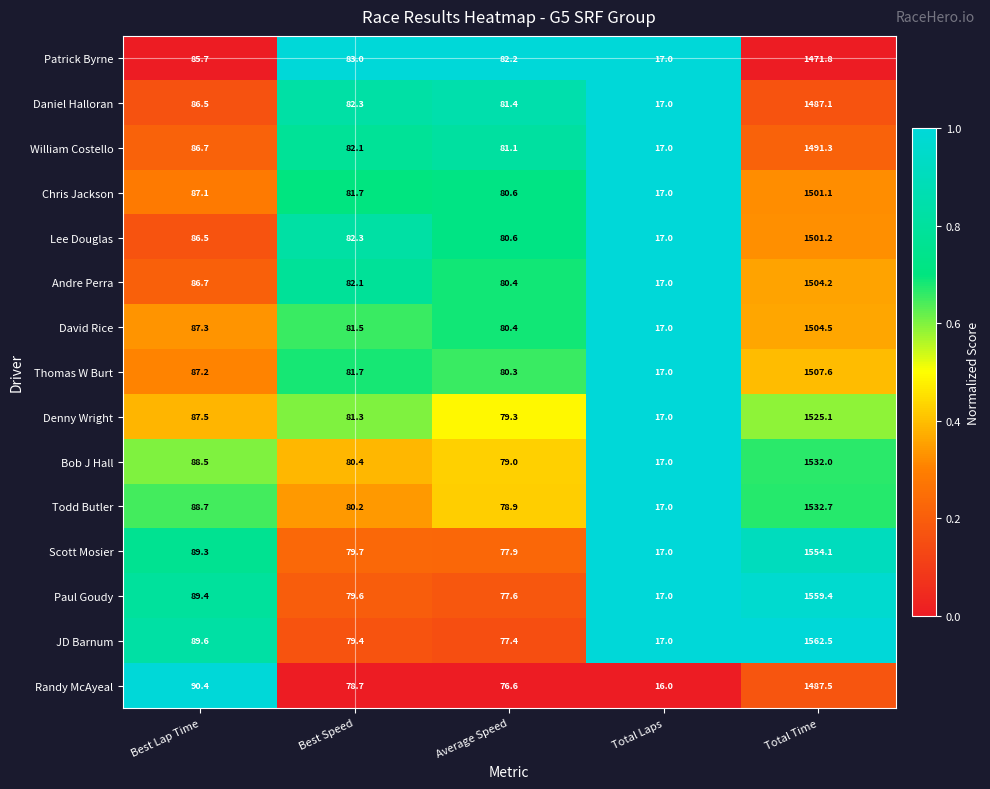

What is the minimum value for Paul Goudy?

17.0